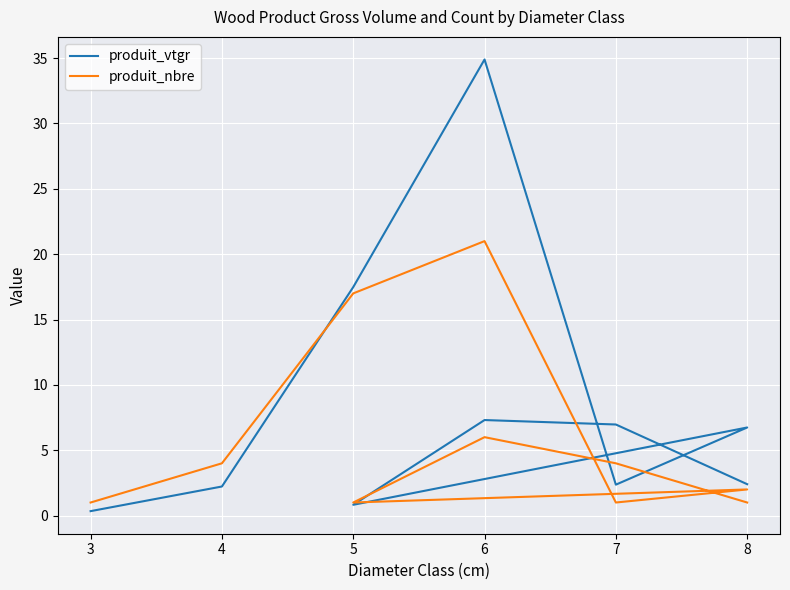

Rank the series by their maximum value, from lowest to highest.

produit_nbre, produit_vtgr